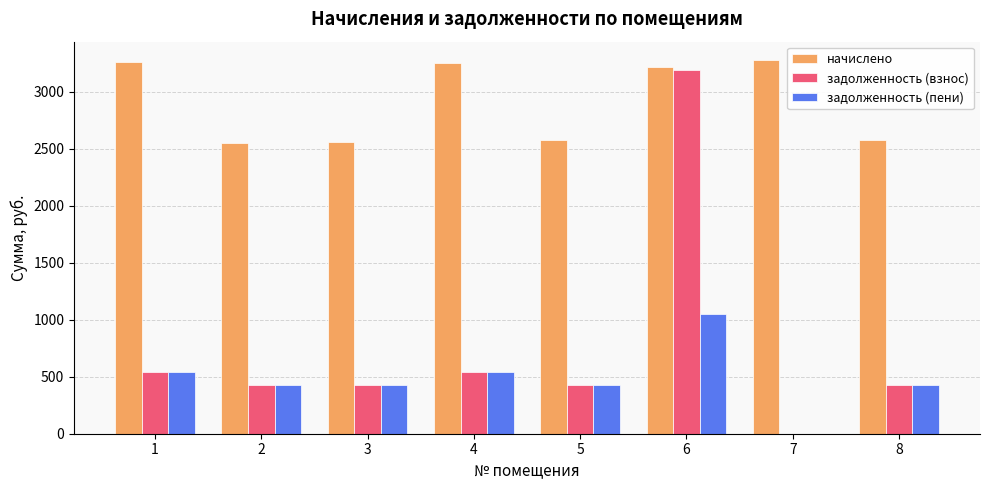

What is the highest value of the задолженность (взнос) series?

3190.8